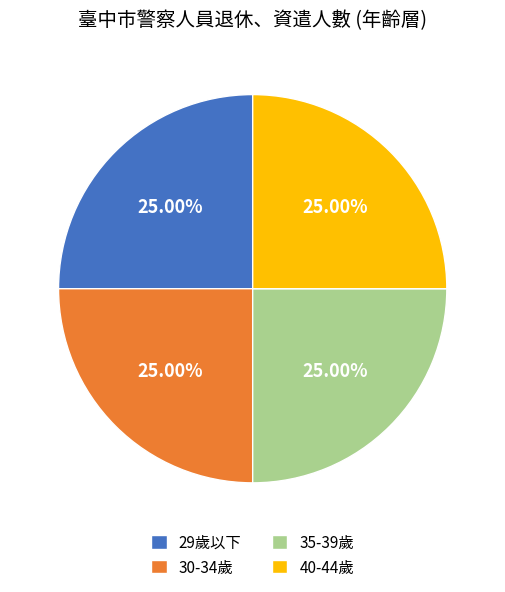

Does 29歲以下 account for over 50% of the chart?

No